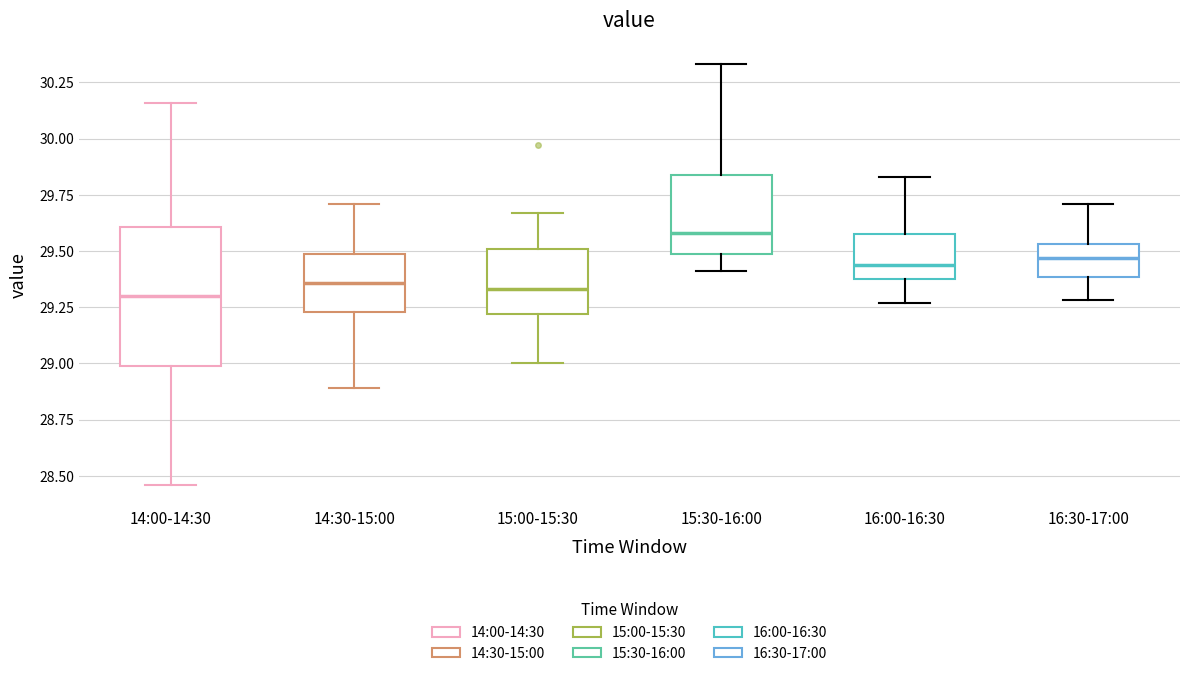

Which box is the tallest, from its lower edge to its upper edge?

14:00-14:30